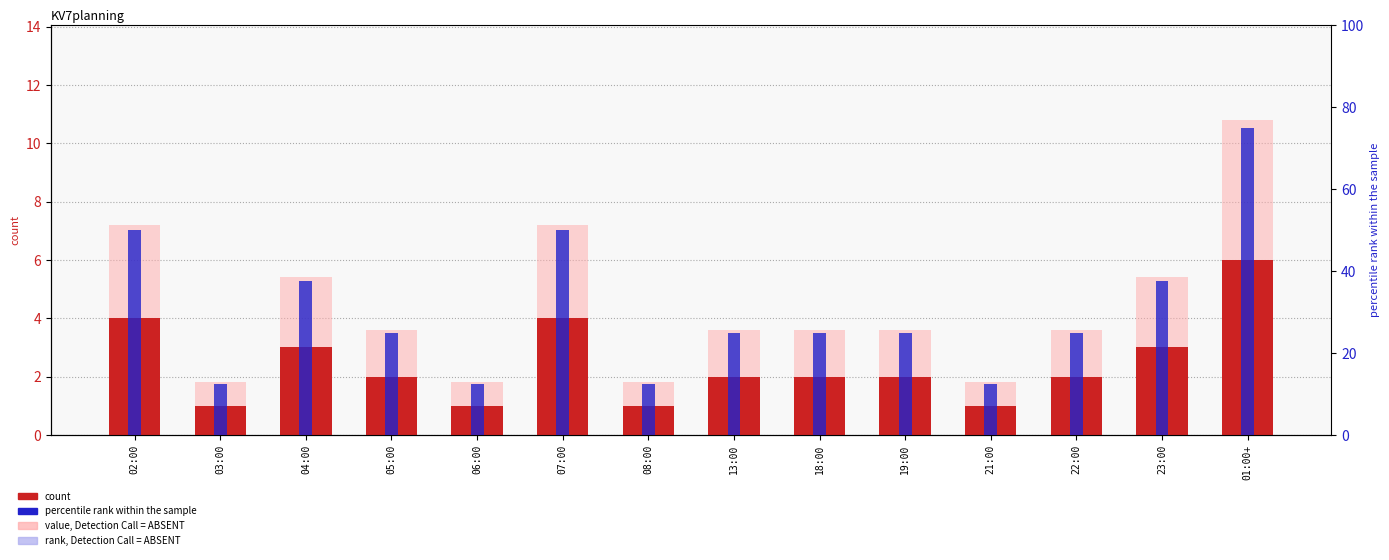

How many values in the count series exceed 2?

5